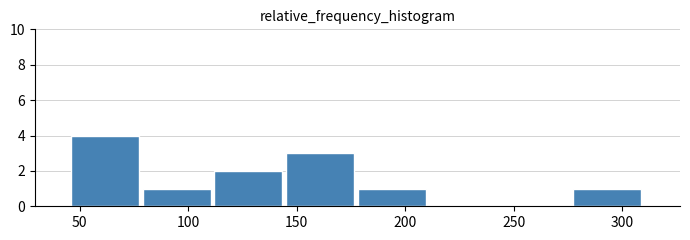

Over which range of the x-axis is the bar tallest?

46 to 79